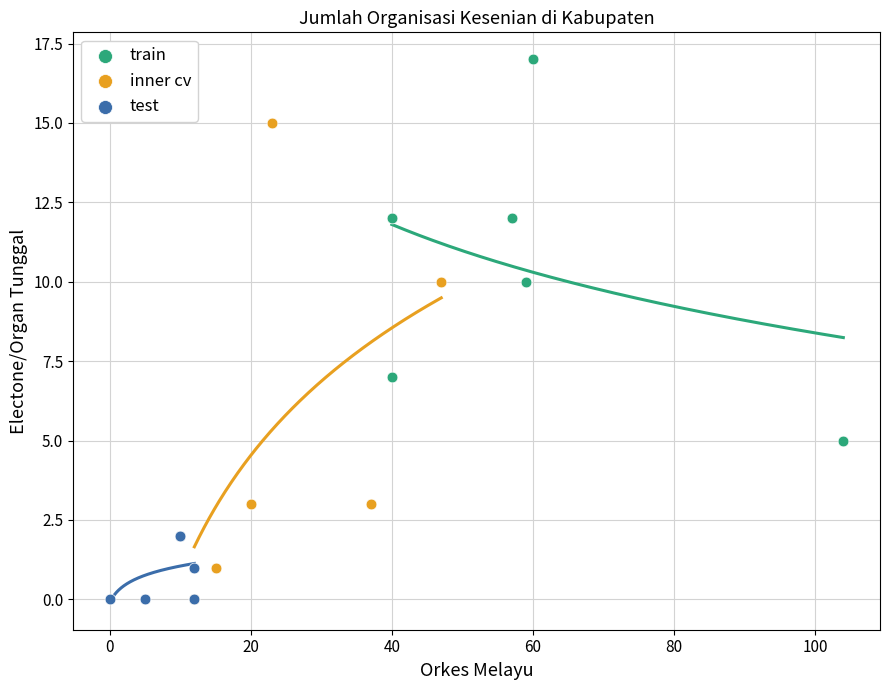

Which series reaches the maximum Y coordinate?

train